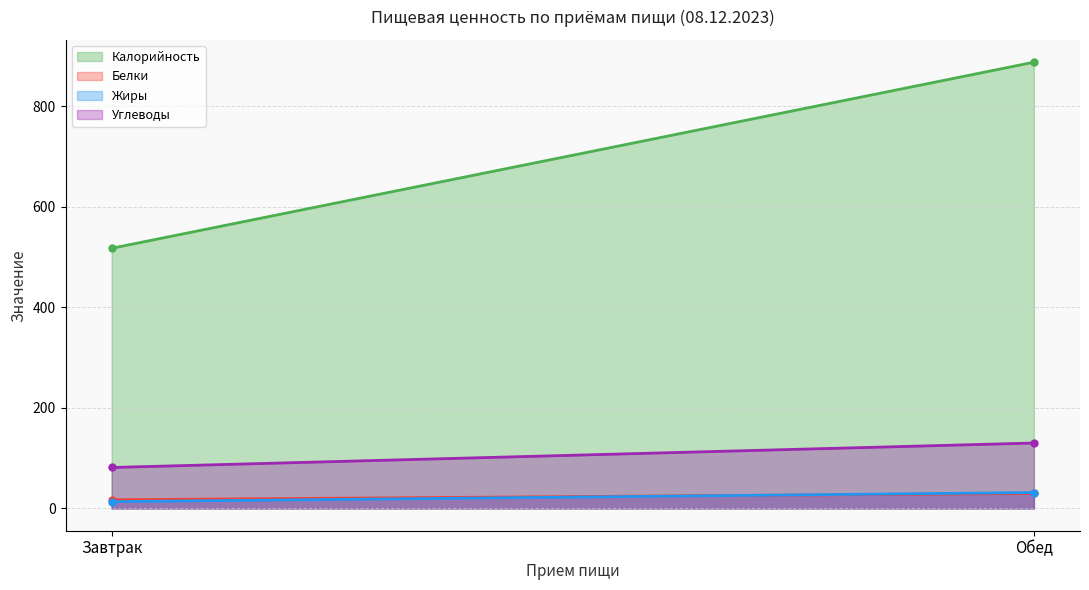

Count the number of data series in this chart.

4